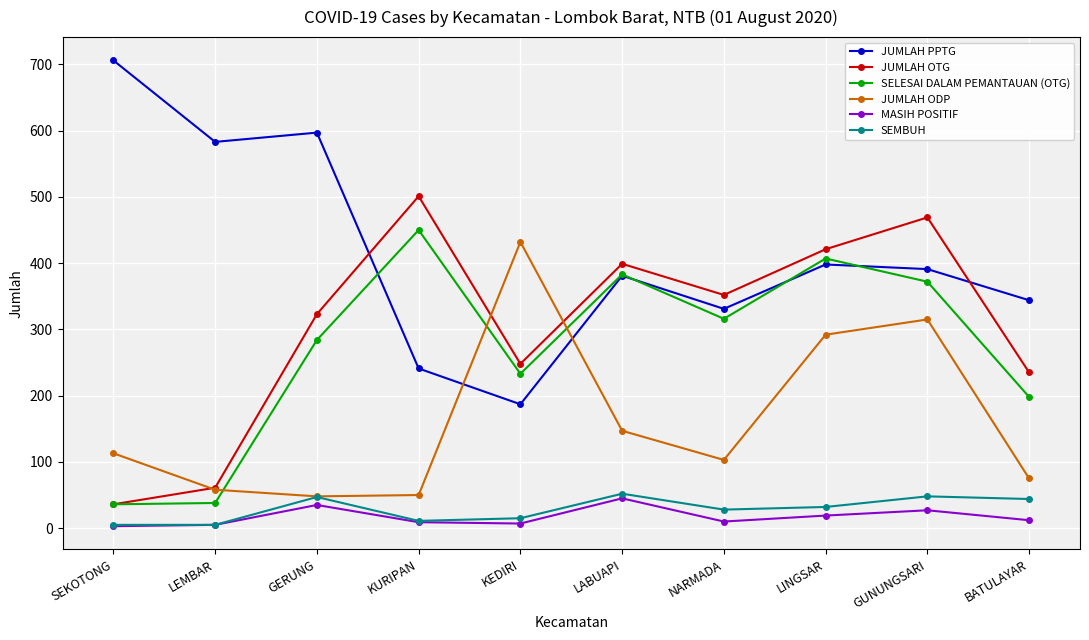

Which category has the lowest value in the JUMLAH PPTG series?

KEDIRI